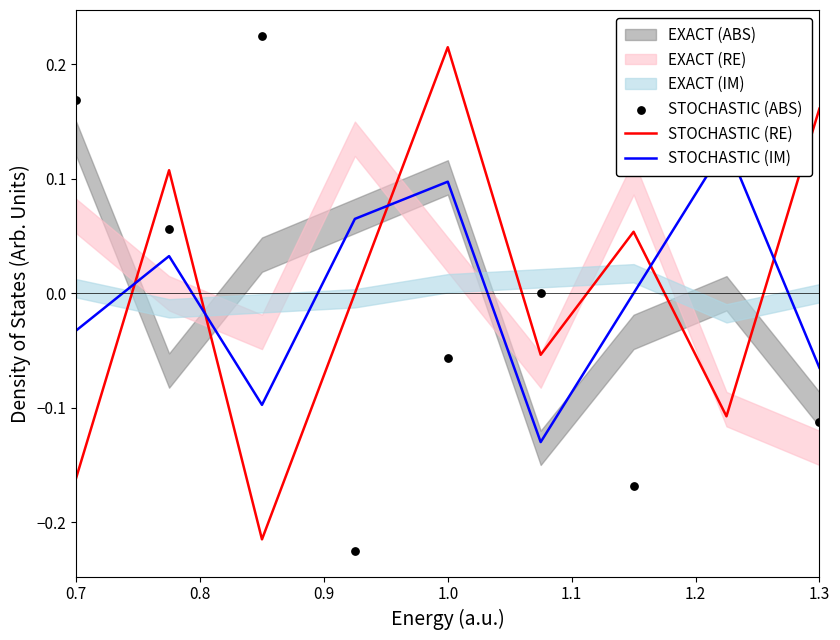

Which series contains the highest Y value?

STOCHASTIC (ABS)